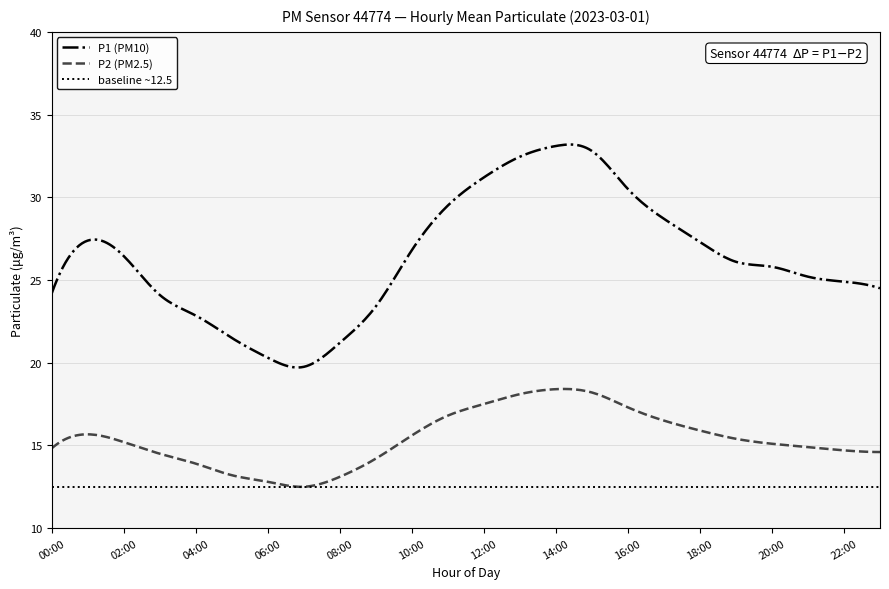

True or false: P1 (PM10) and P2 (PM2.5) intersect in this chart.

False